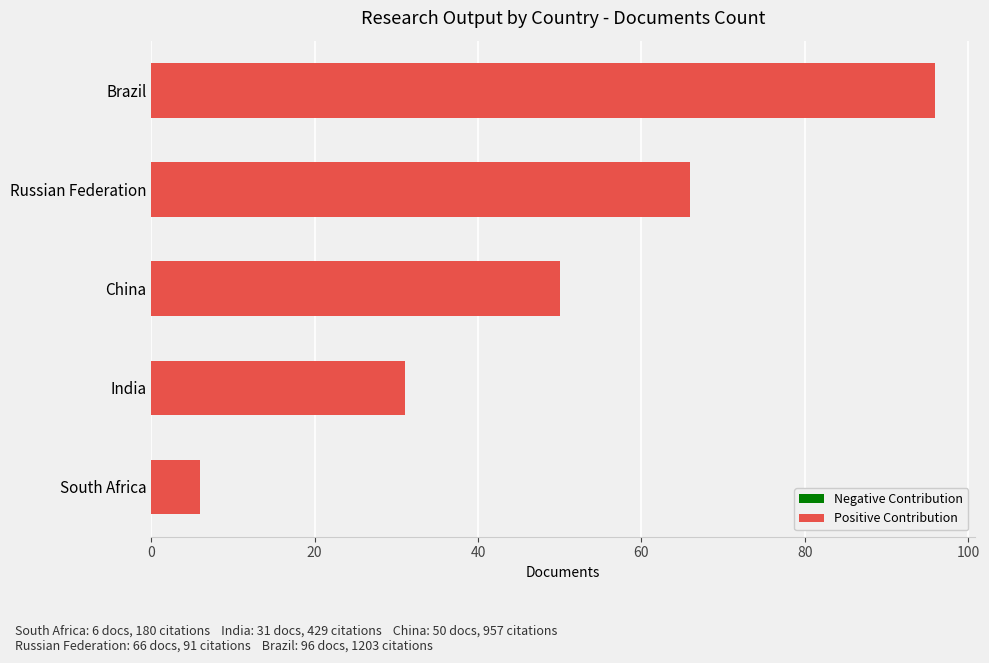

Does the chart contain stacked bars?

No